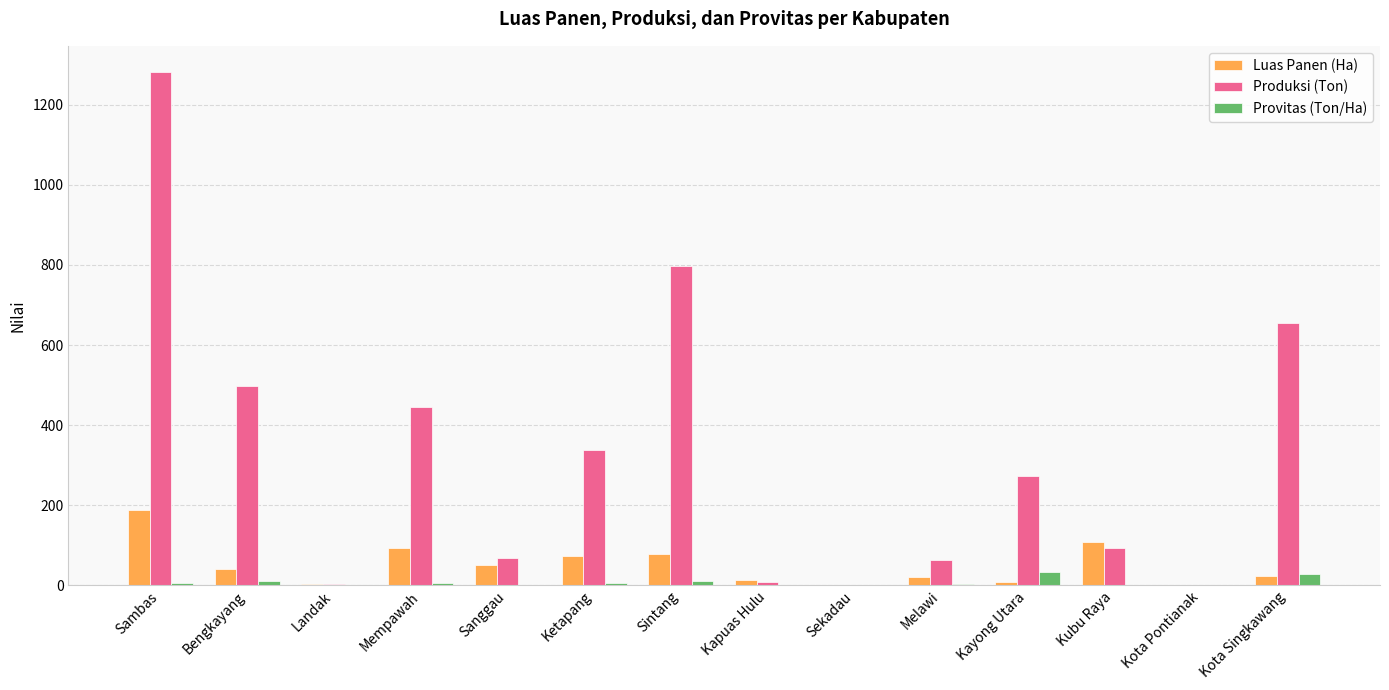

How many groups of bars are there?

14